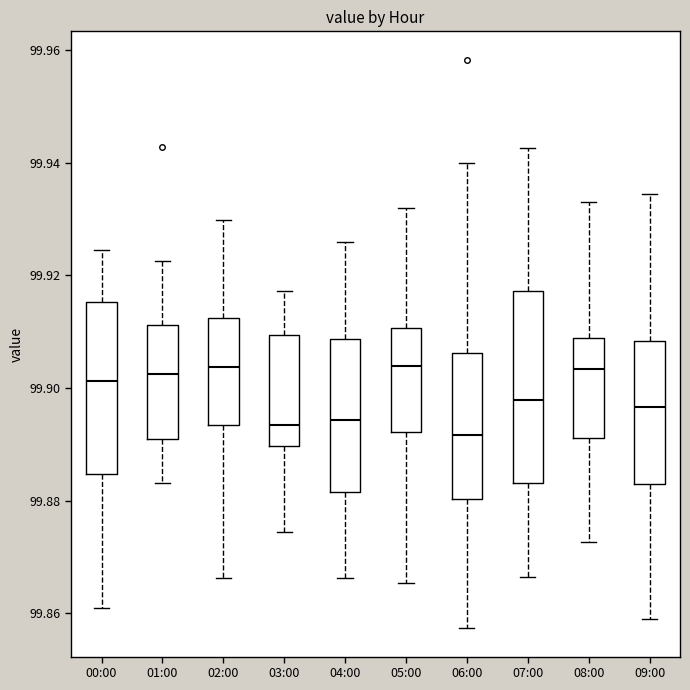

Where does the median line of the box for 04:00 sit on the y-axis? The values are not printed on the chart, so give them approximately, as read against the axis.

99.894